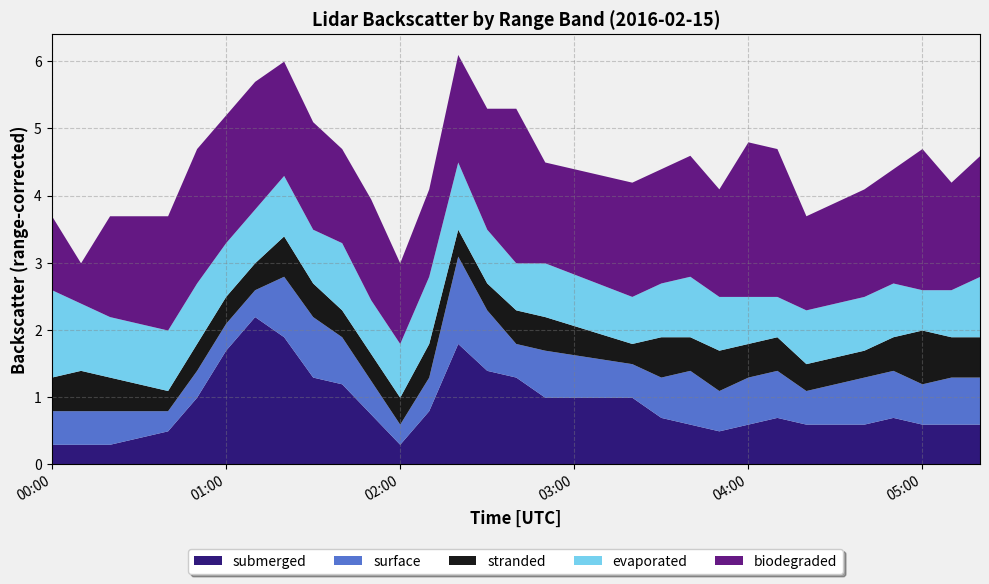

What is the minimum value for submerged?

0.3